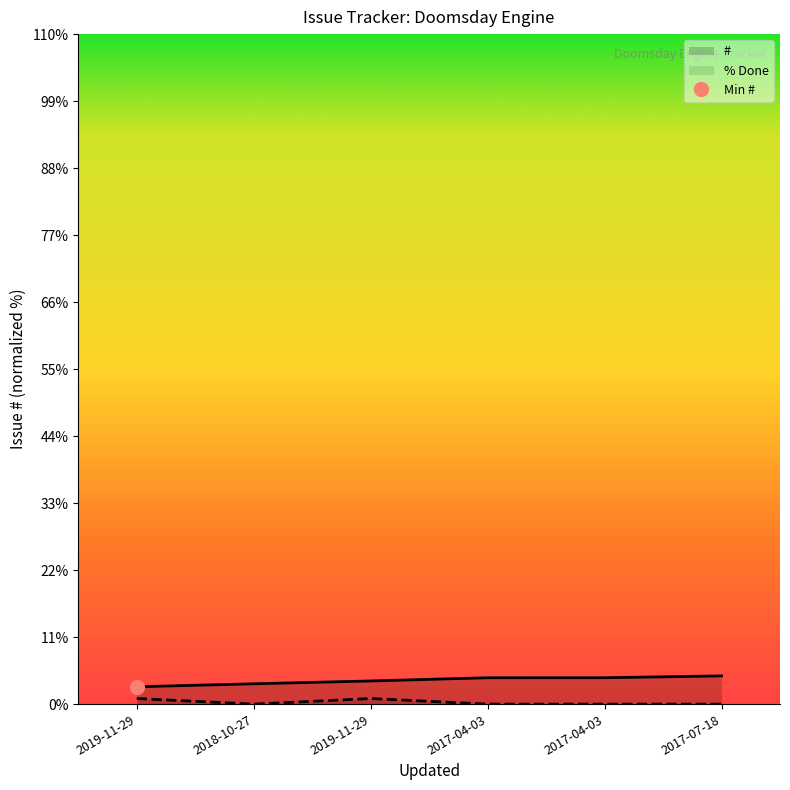

List the series in order of their peak value, highest first.

#, % Done